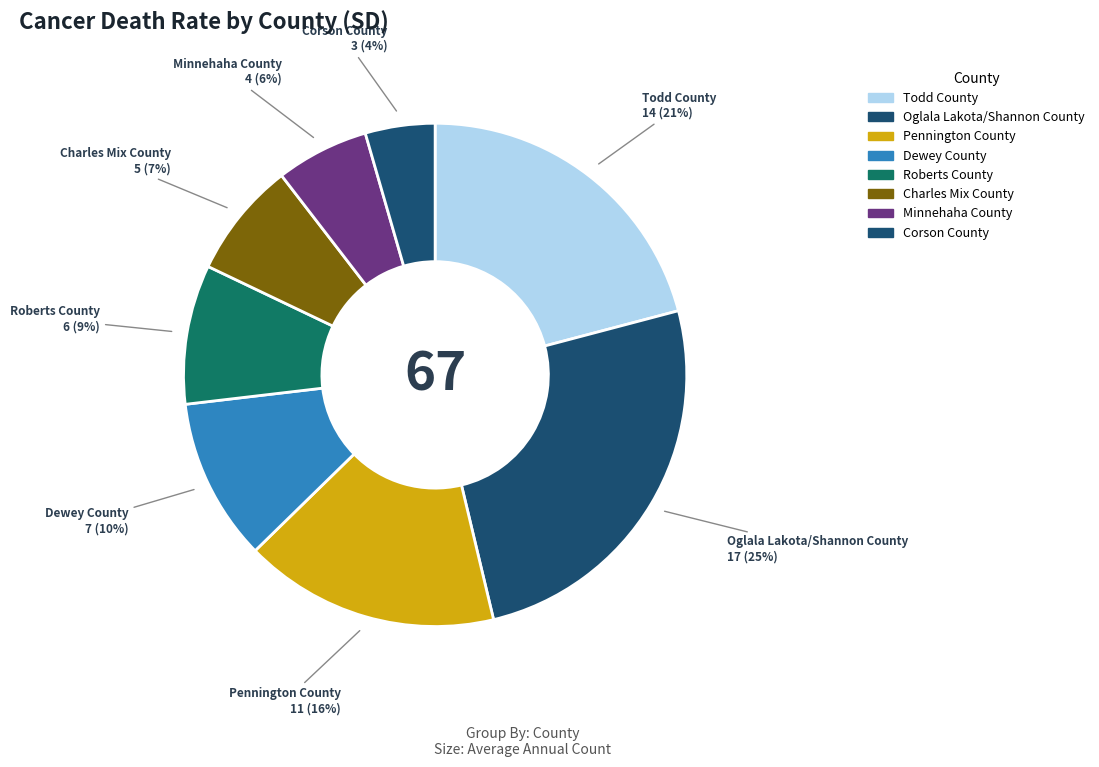

How many segments does this pie chart have?

8